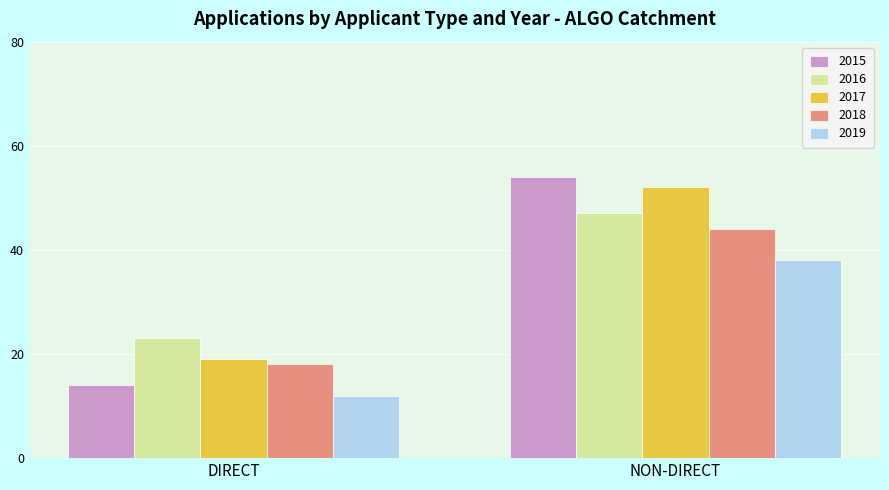

Is it true that 2016 equals 16 at DIRECT?

False